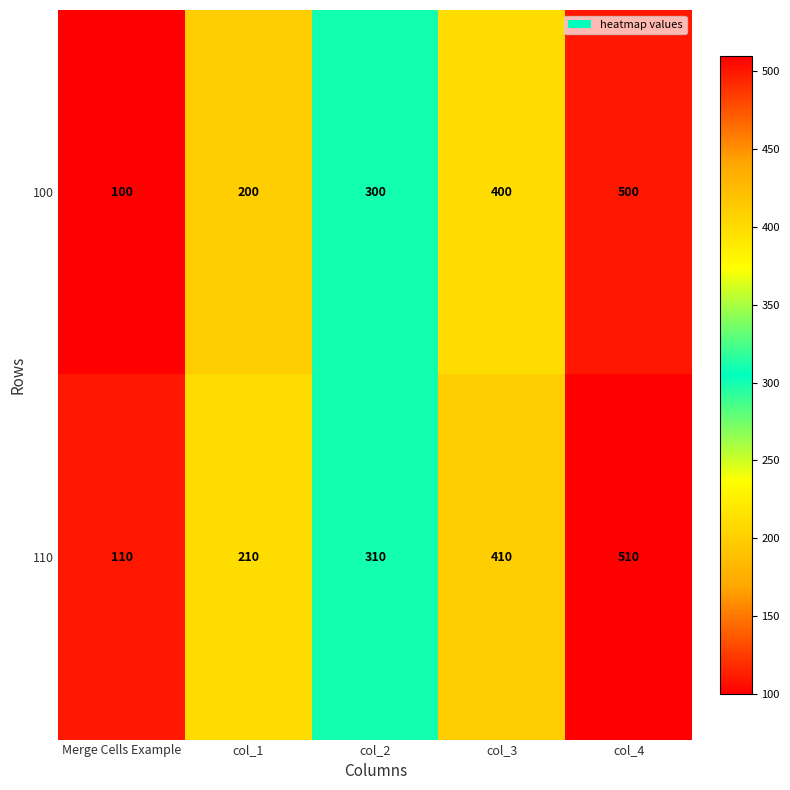

Reading left to right, list all the values displayed in this chart.

100: 100	200	300	400	500
110: 110	210	310	410	510